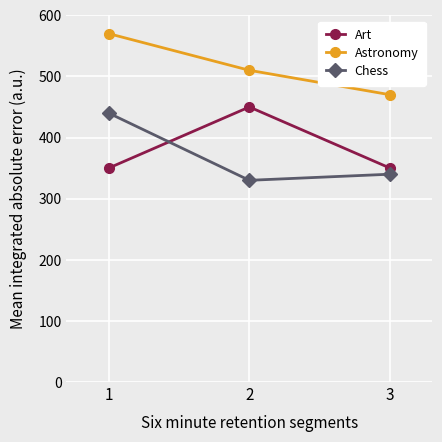

Reading right to left, extract all data points from this chart.

Art: 3=350	2=450	1=350
Astronomy: 3=470	2=510	1=570
Chess: 3=340	2=330	1=440